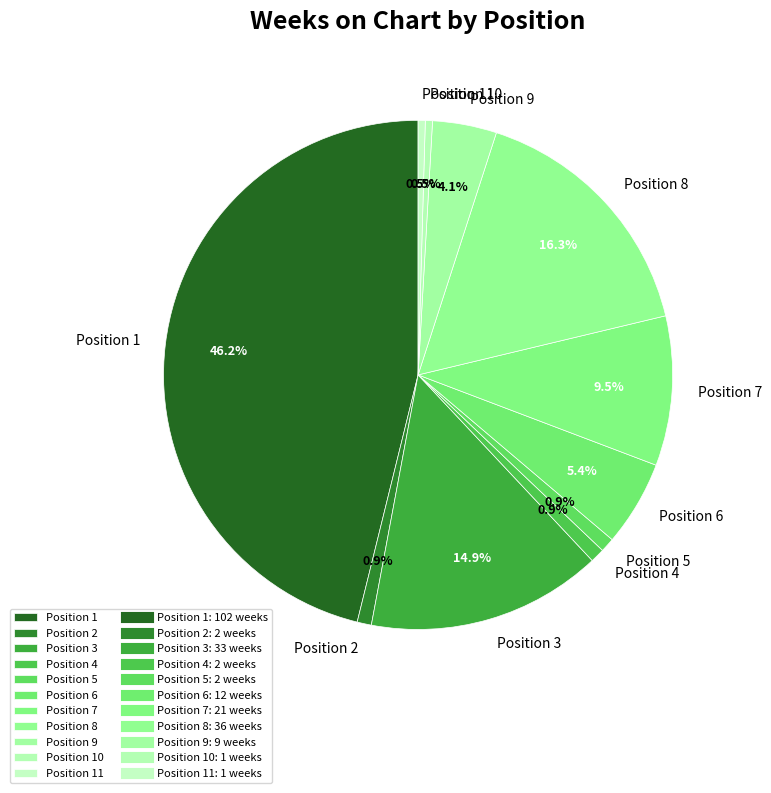

To the nearest percent, what is the difference between the largest and smallest slice percentages?

46%